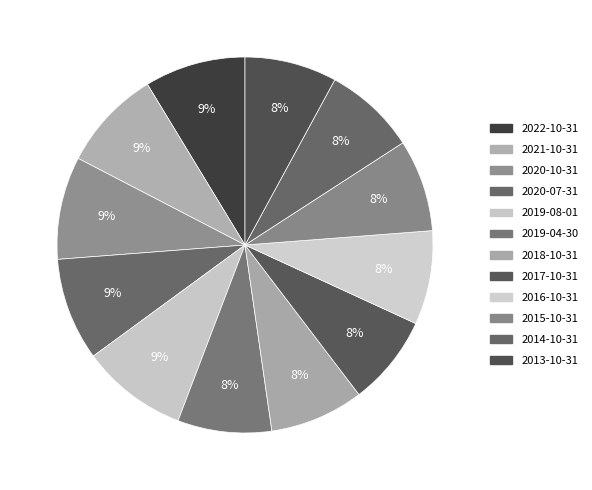

To the nearest percent, what percentage of the pie is 2013-10-31?

8%